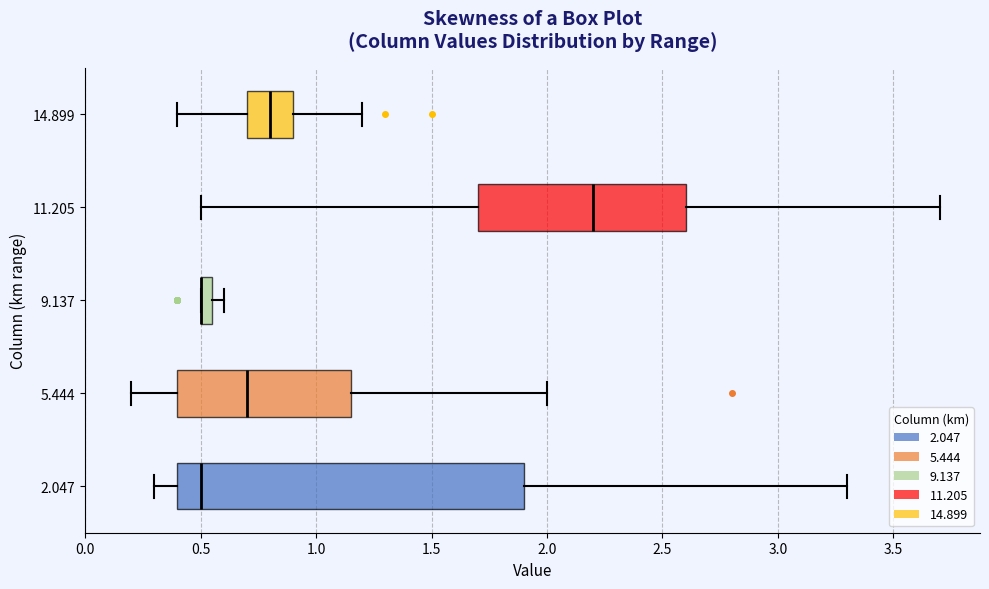

Where is the left edge of the box at y = 2.047 on the x-axis? The values are not printed on the chart, so give them approximately, as read against the axis.

0.40